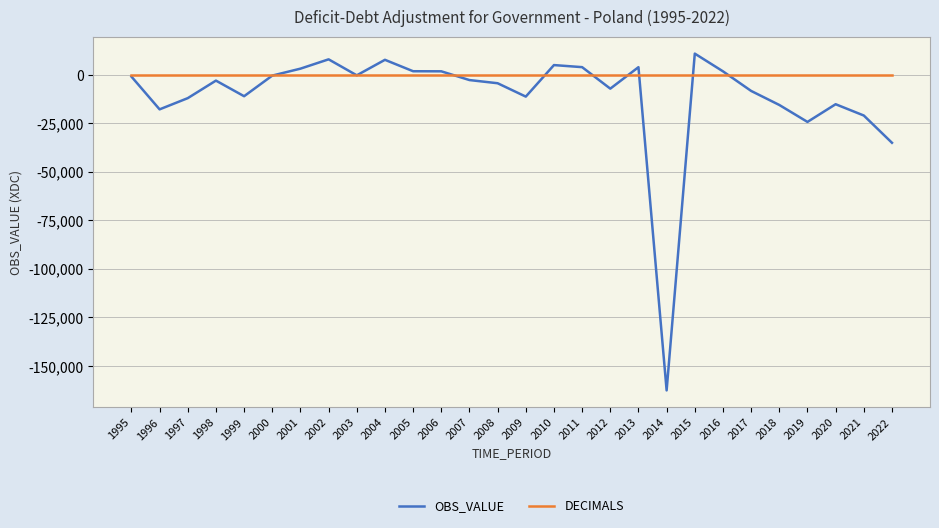

Between 1998 and 2018, which series saw the biggest shift?

OBS_VALUE